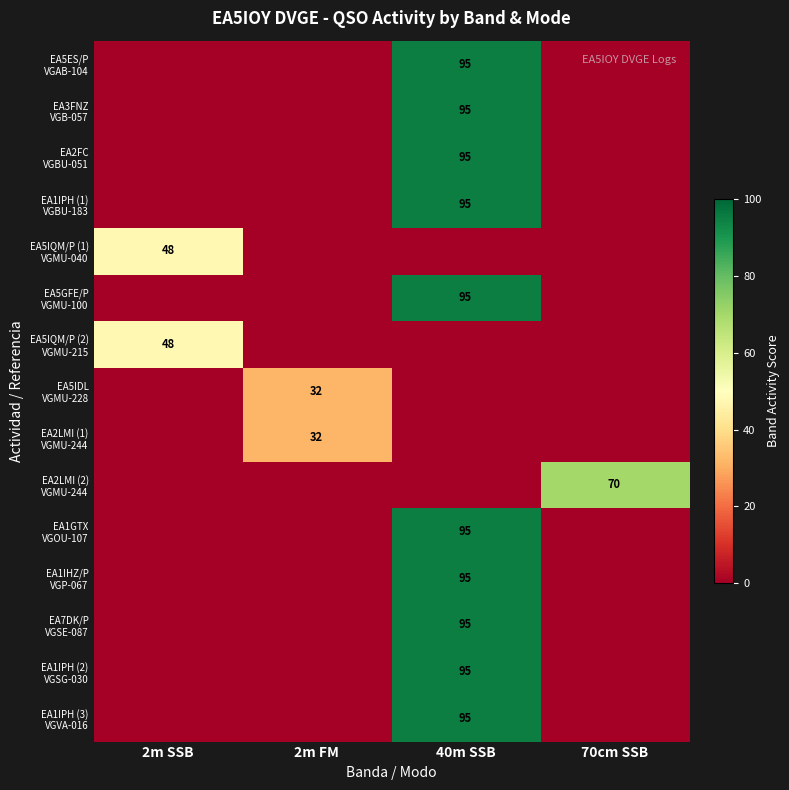

How many series are shown in this chart?

15